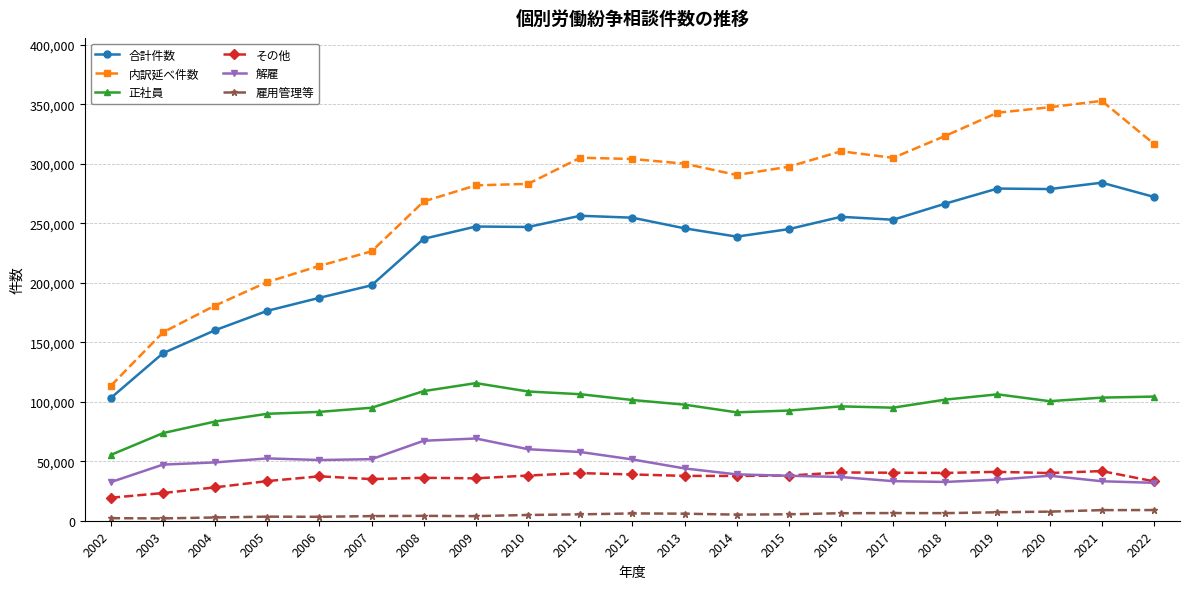

What are all the series names shown in the legend?

合計件数, 内訳延べ件数, 正社員, その他, 解雇, 雇用管理等